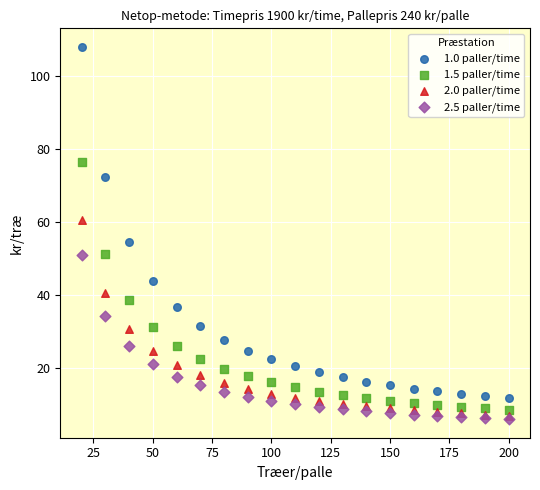

Which series has the largest Y range (max minus min)?

1.0 paller/time